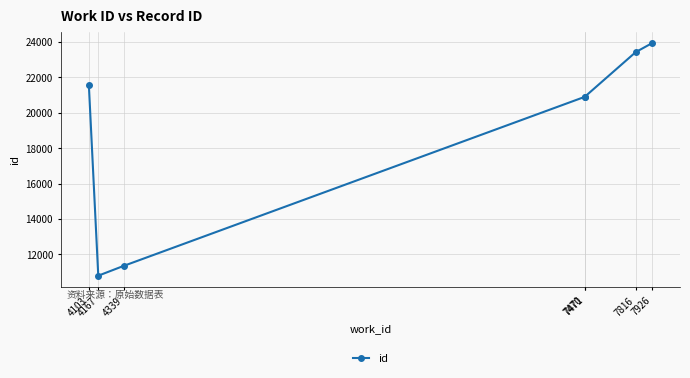

What is the average value?

18983